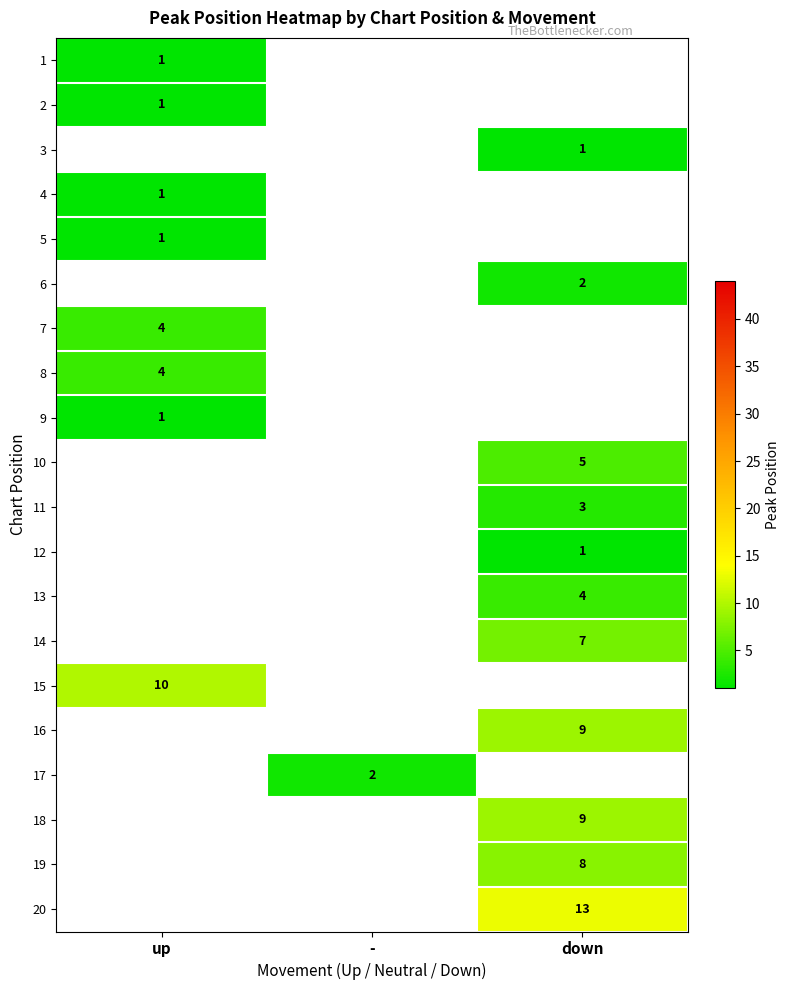

Count the number of categories in the chart.

3